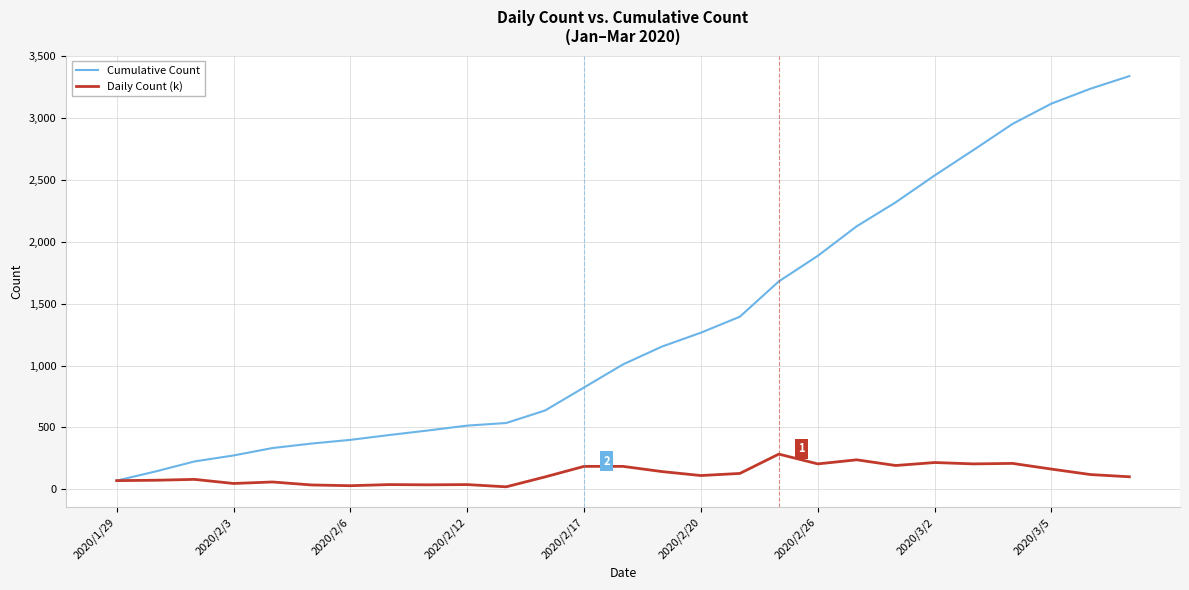

Which series has the widest spread of values?

Cumulative Count